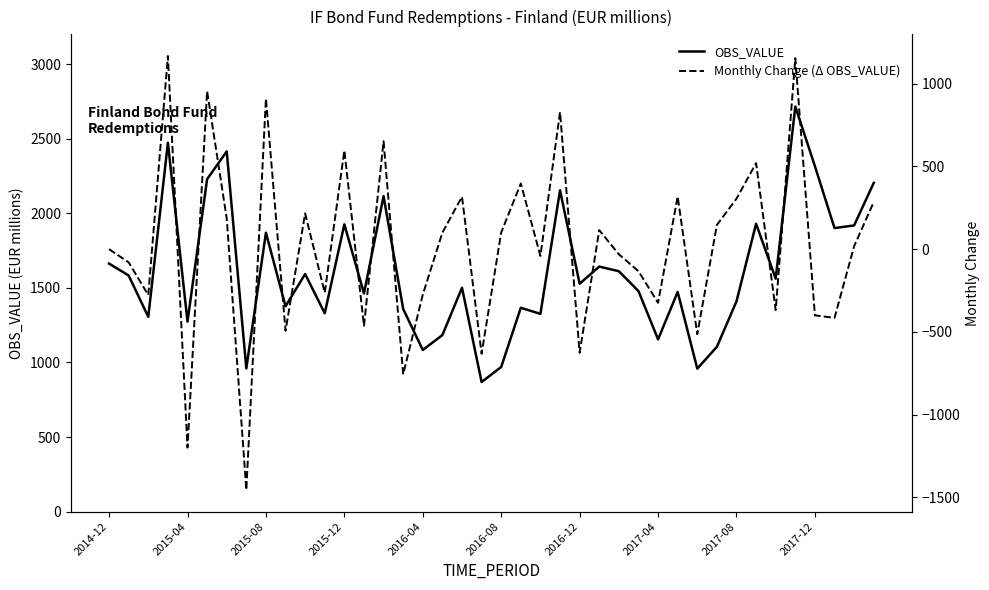

Rank the series by their average value, from highest to lowest.

OBS_VALUE, Monthly Change (Δ OBS_VALUE)